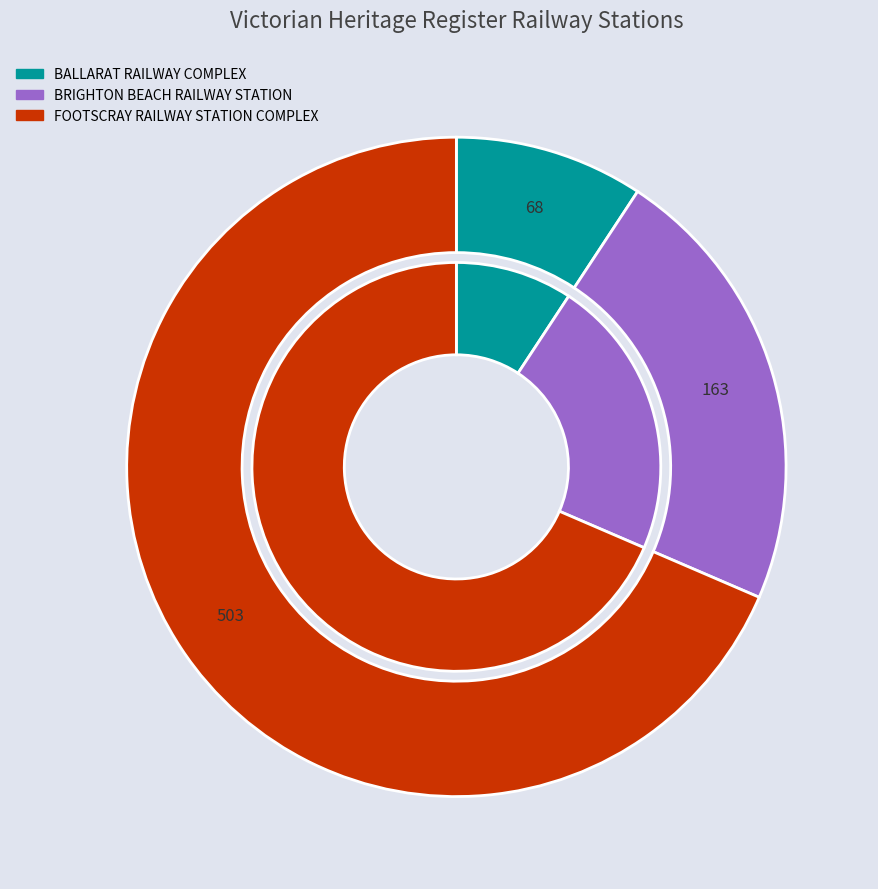

What is the smallest slice in the pie chart?

BALLARAT RAILWAY COMPLEX